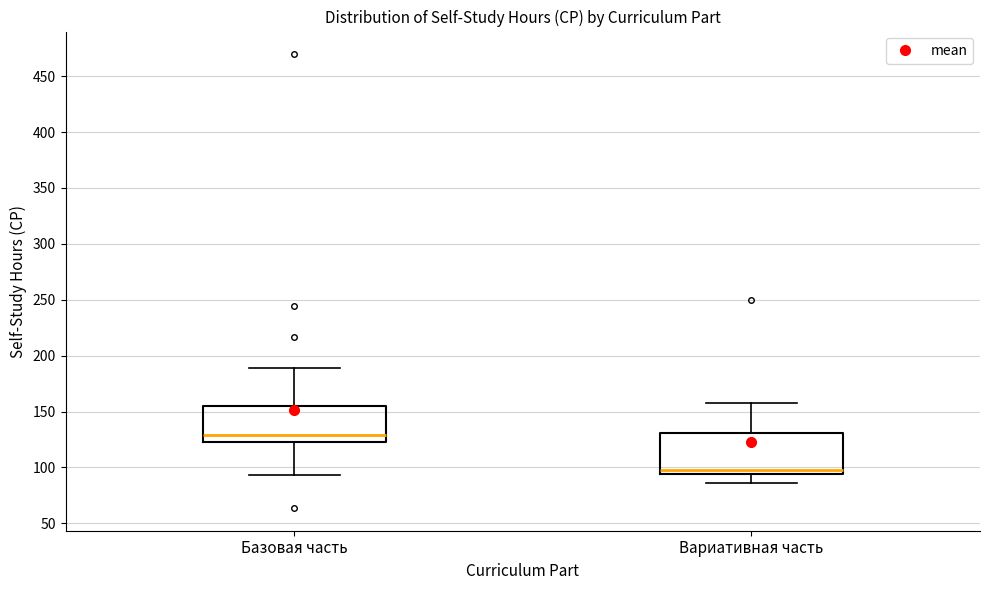

Which box's median line is the lowest?

Вариативная часть